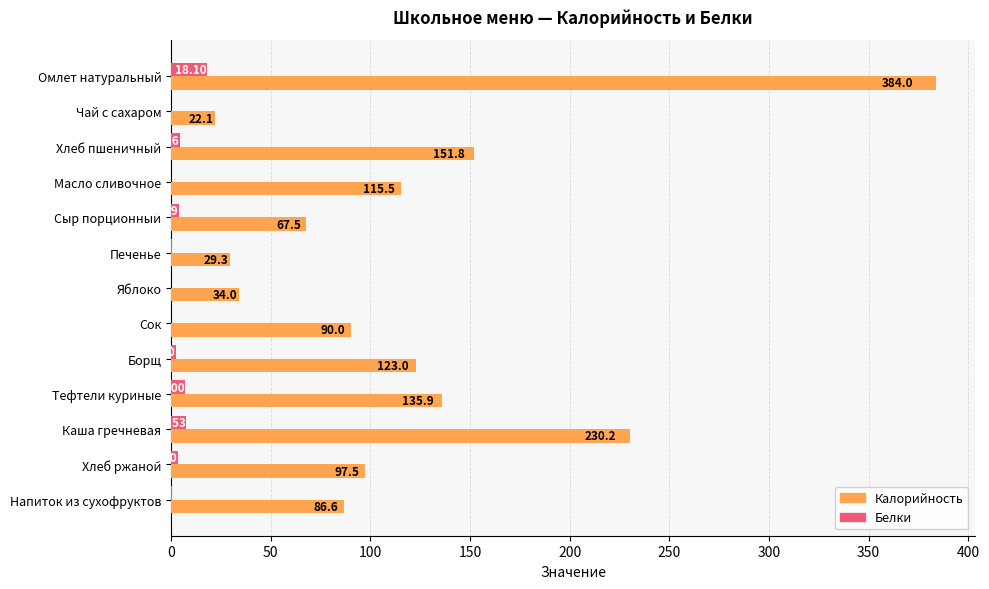

Count the number of data series in this chart.

2